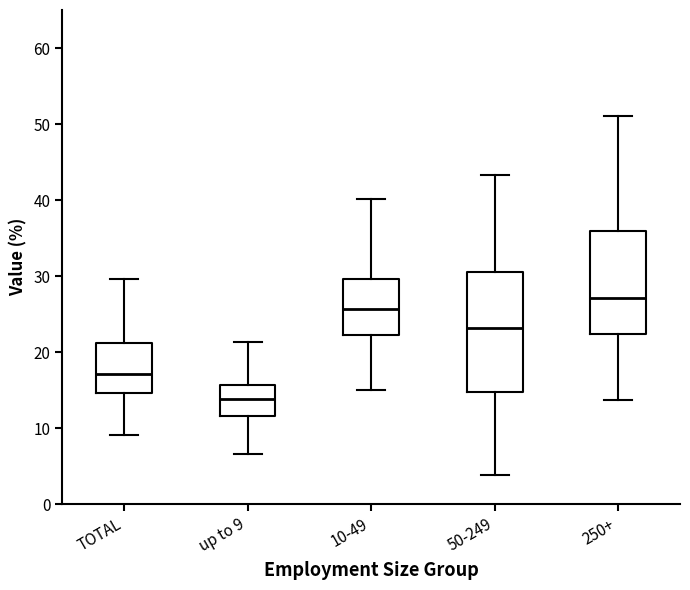

Which box is the tallest, from its lower edge to its upper edge?

50-249